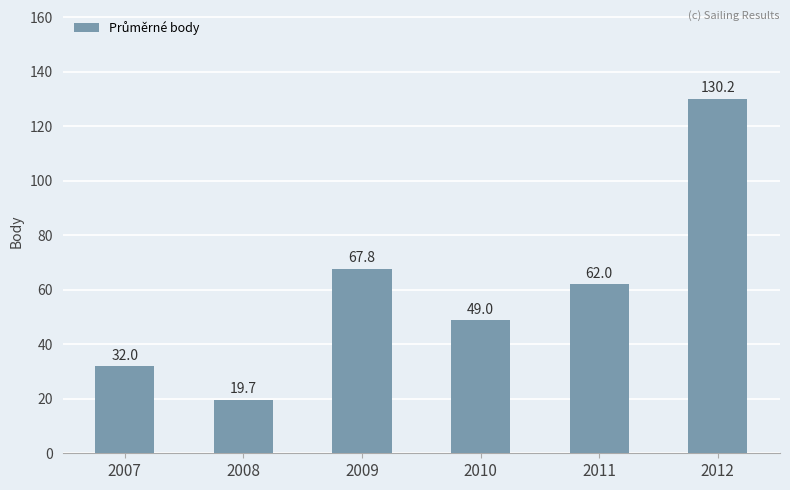

What is the average value?

60.1